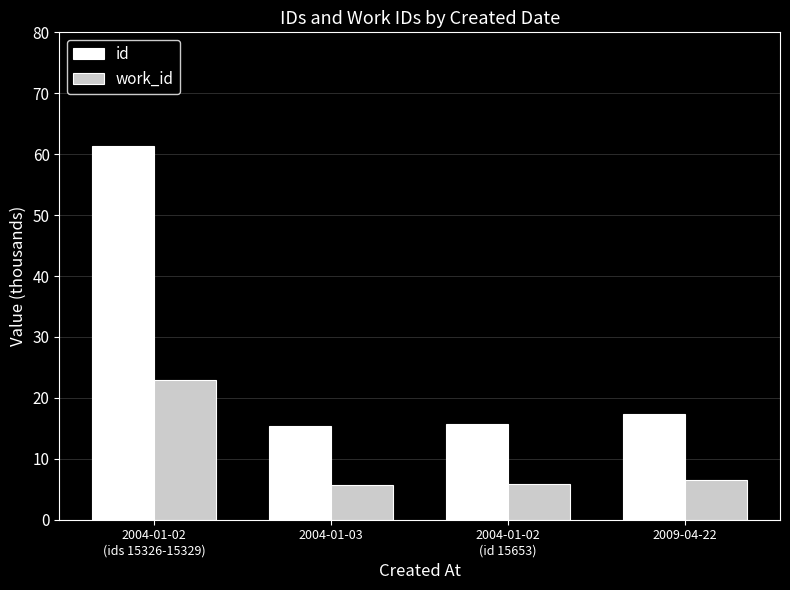

What is the maximum value shown in the chart?

61.3